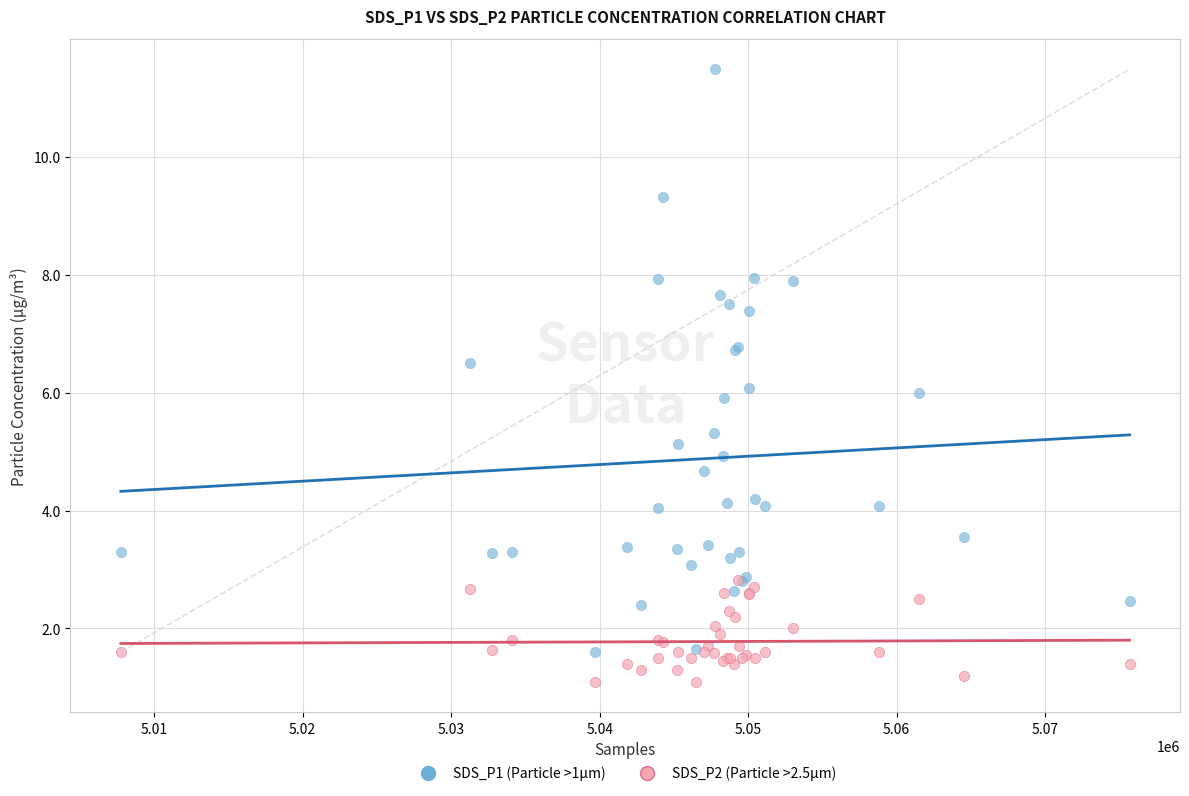

Which series has the largest Y range (max minus min)?

SDS_P1 (Particle >1µm)